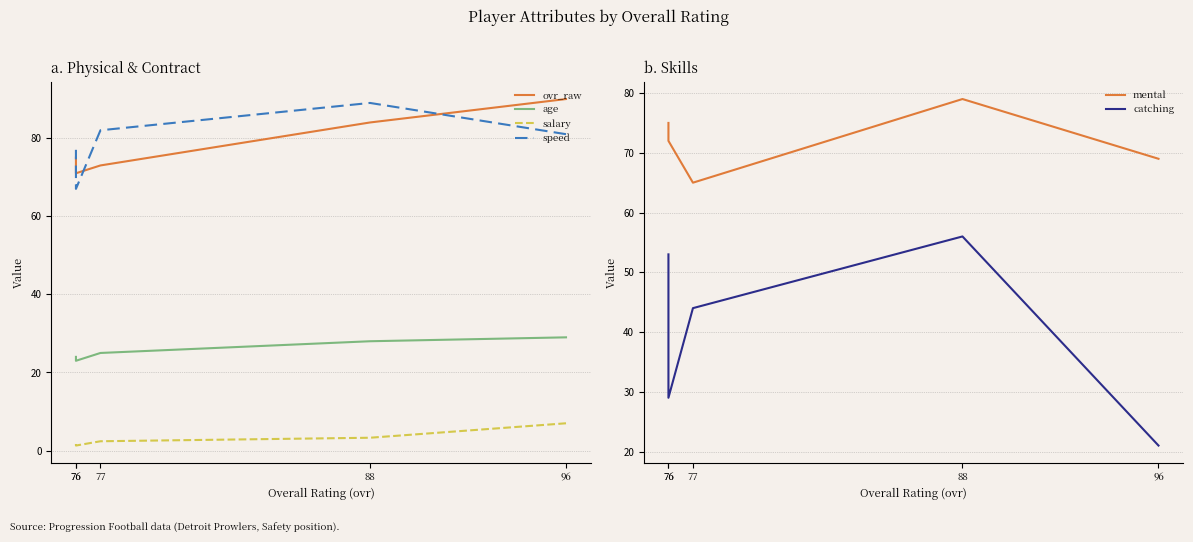

Which series changed the most between 88 and 76?

catching